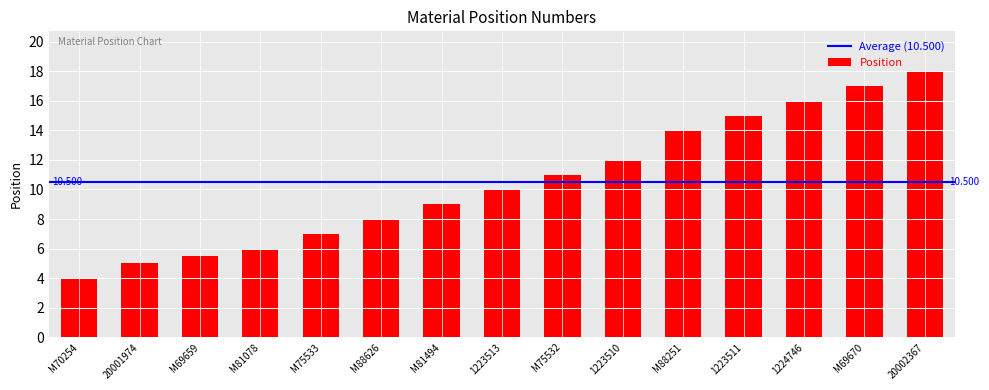

What is the smallest value displayed?

4.0